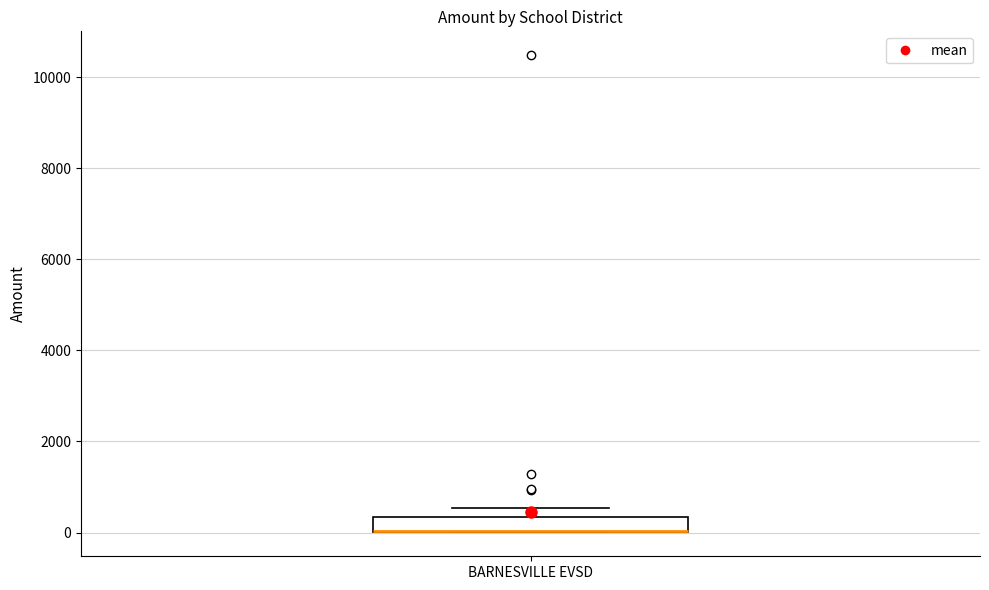

Transcribe this box plot: give where the median line is, the range the box spans, and where the two whiskers end, as read against the y-axis. The values are not printed on the chart, so give them approximately, as read against the axis.

median 0 (drawn on the box's lower edge), box 0 to 400, whiskers 0 to 600